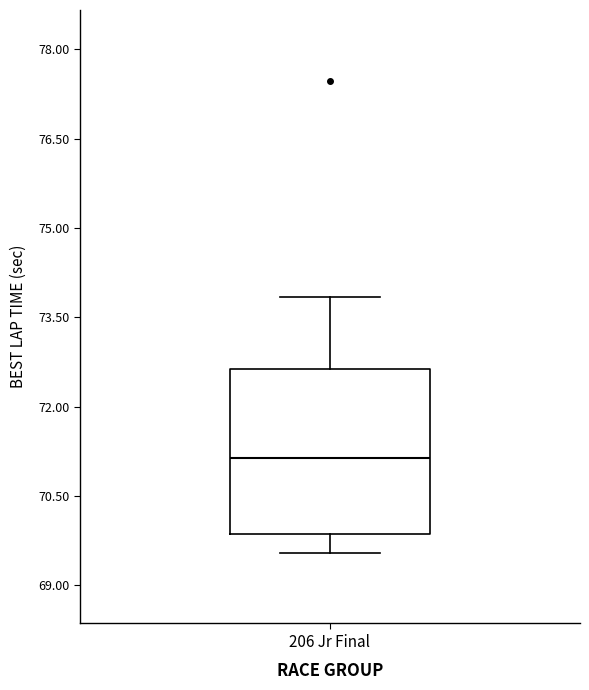

Where does the upper whisker of the box for 206 Jr Final end on the y-axis? The values are not printed on the chart, so give them approximately, as read against the axis.

73.8